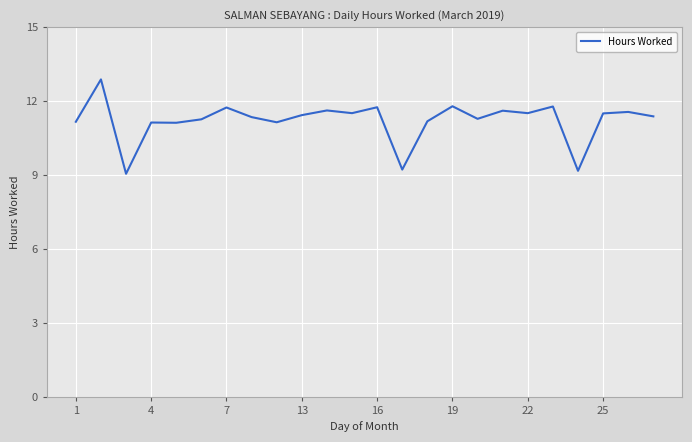

What is the maximum value shown in the chart?

12.9